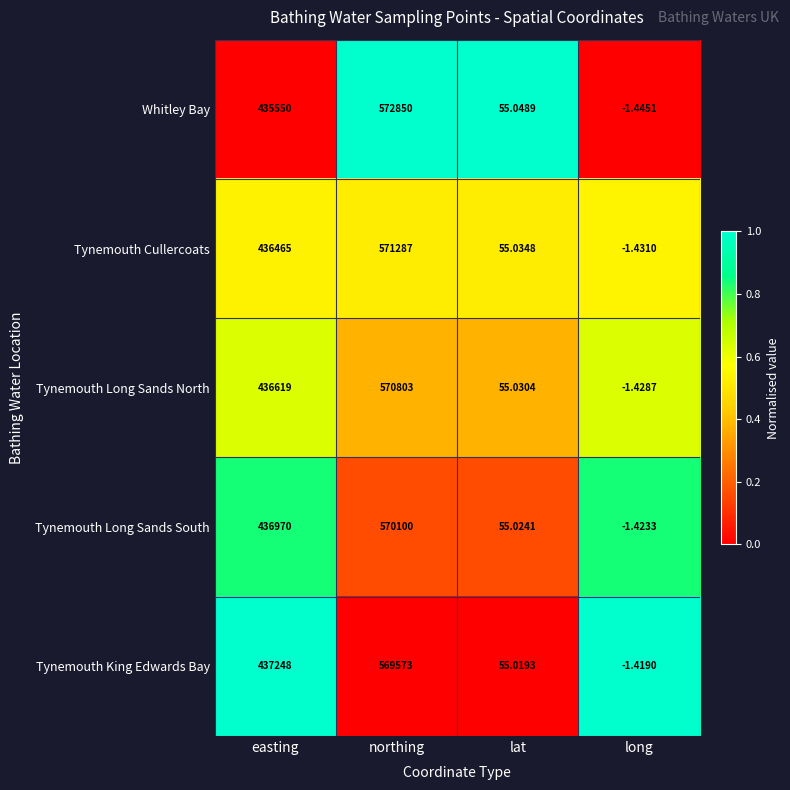

Which category has the lowest value across all series?

long